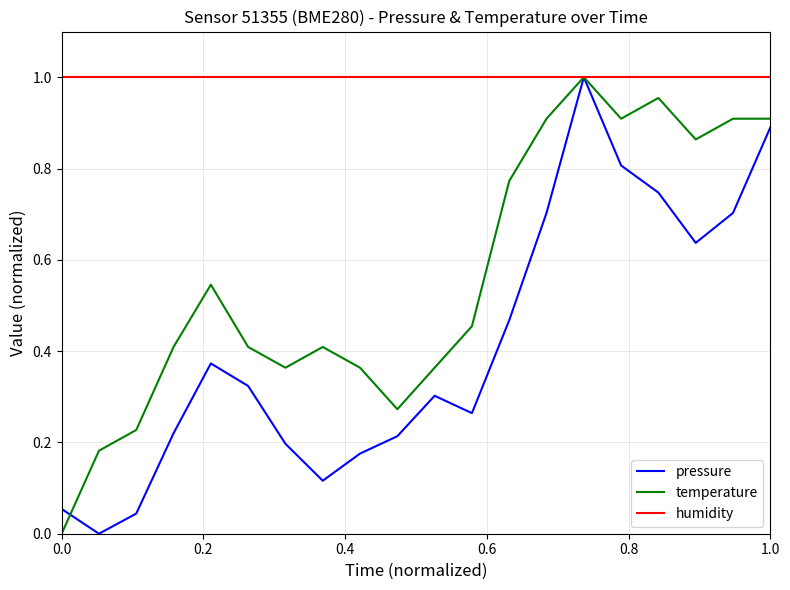

Rank the series by their average value, from lowest to highest.

pressure, temperature, humidity